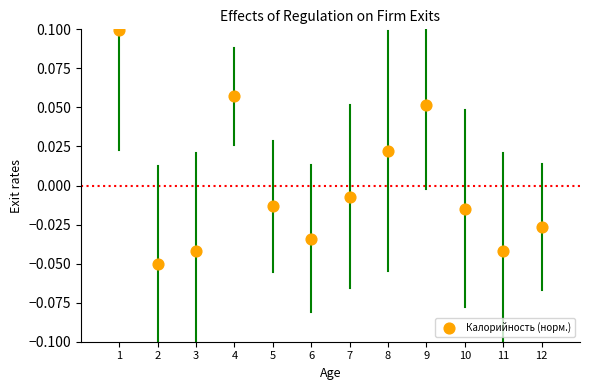

What is the average X value?

6.5